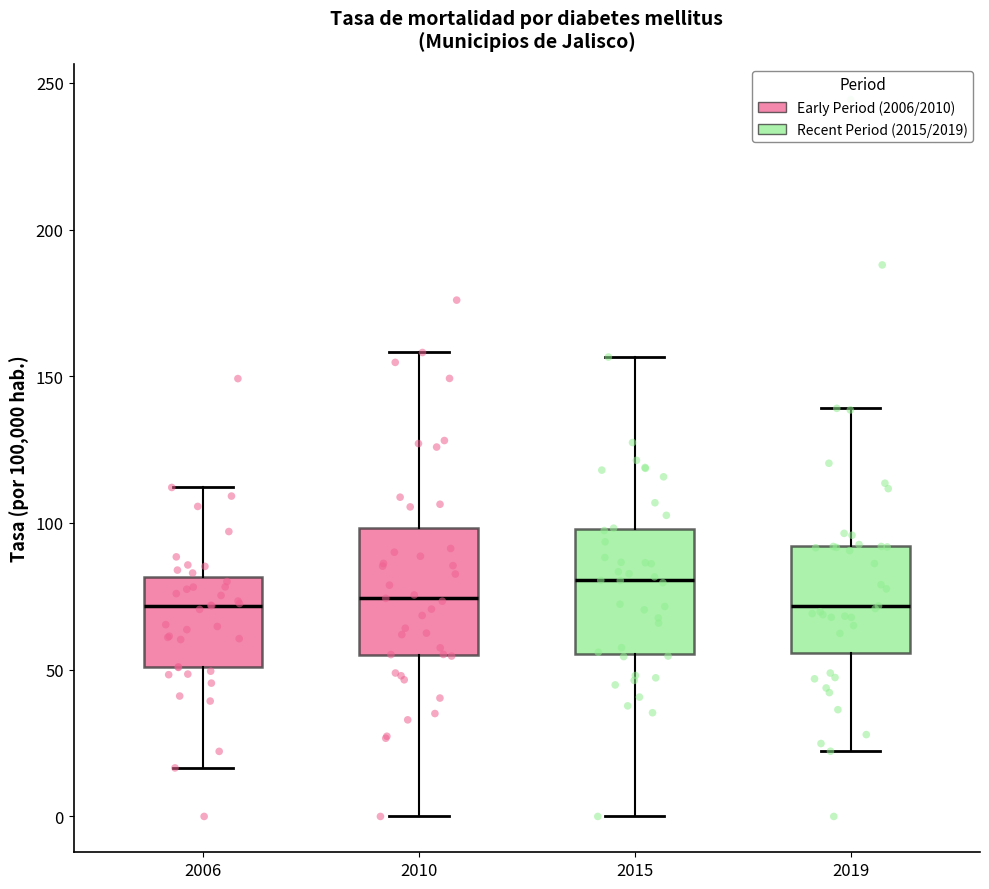

Reading left to right, transcribe this box plot: for each box, give where its median line is, the range the box spans, and where its two whiskers end, as read against the y-axis. The values are not printed on the chart, so give them approximately, as read against the axis.

2006: median 70, box 50 to 80, whiskers 15 to 110
2010: median 75, box 55 to 100, whiskers 0 to 160
2015: median 80, box 55 to 100, whiskers 0 to 155
2019: median 70, box 55 to 90, whiskers 20 to 140